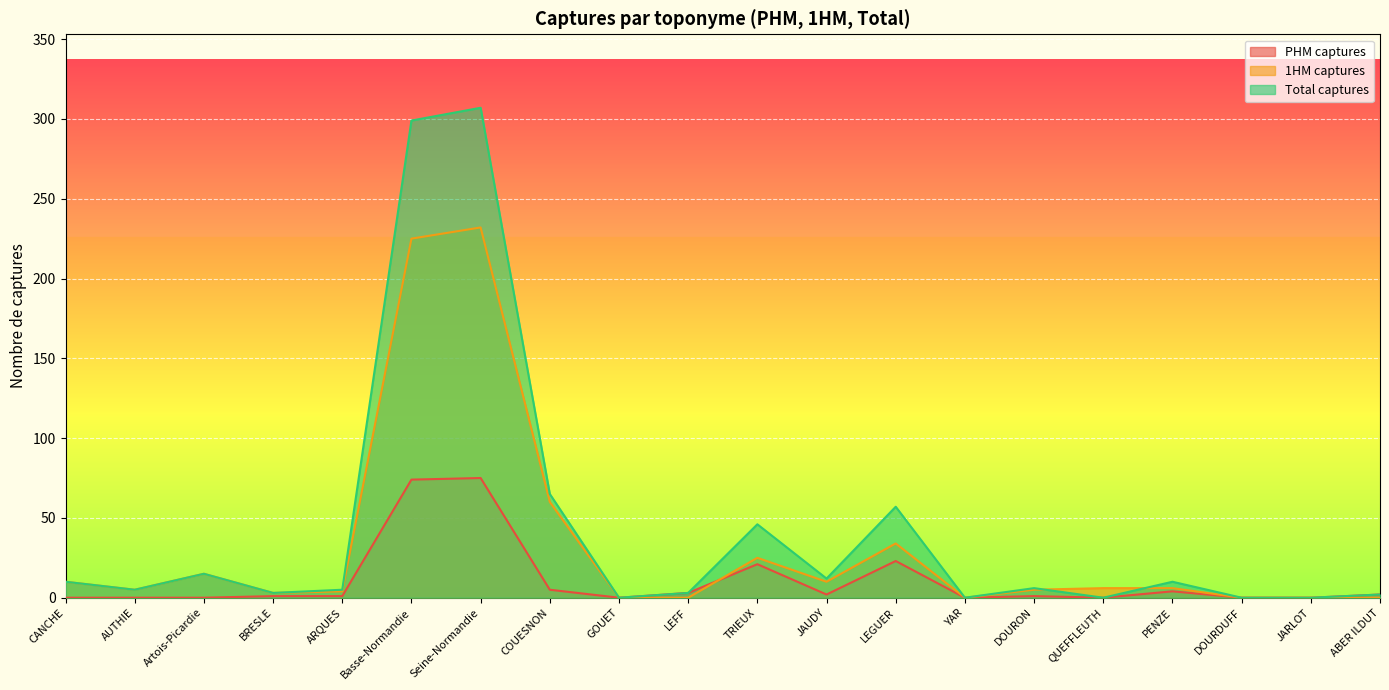

How many distinct data groups are displayed?

3